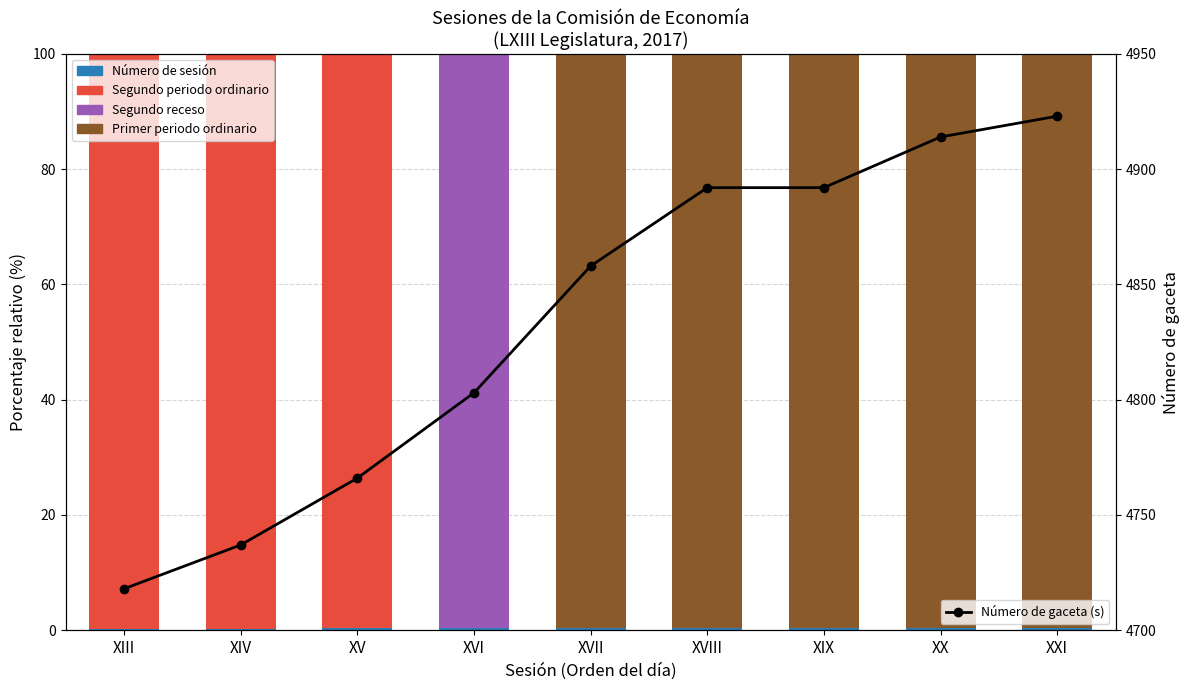

Between XIX and XIII, which is larger?

XIX